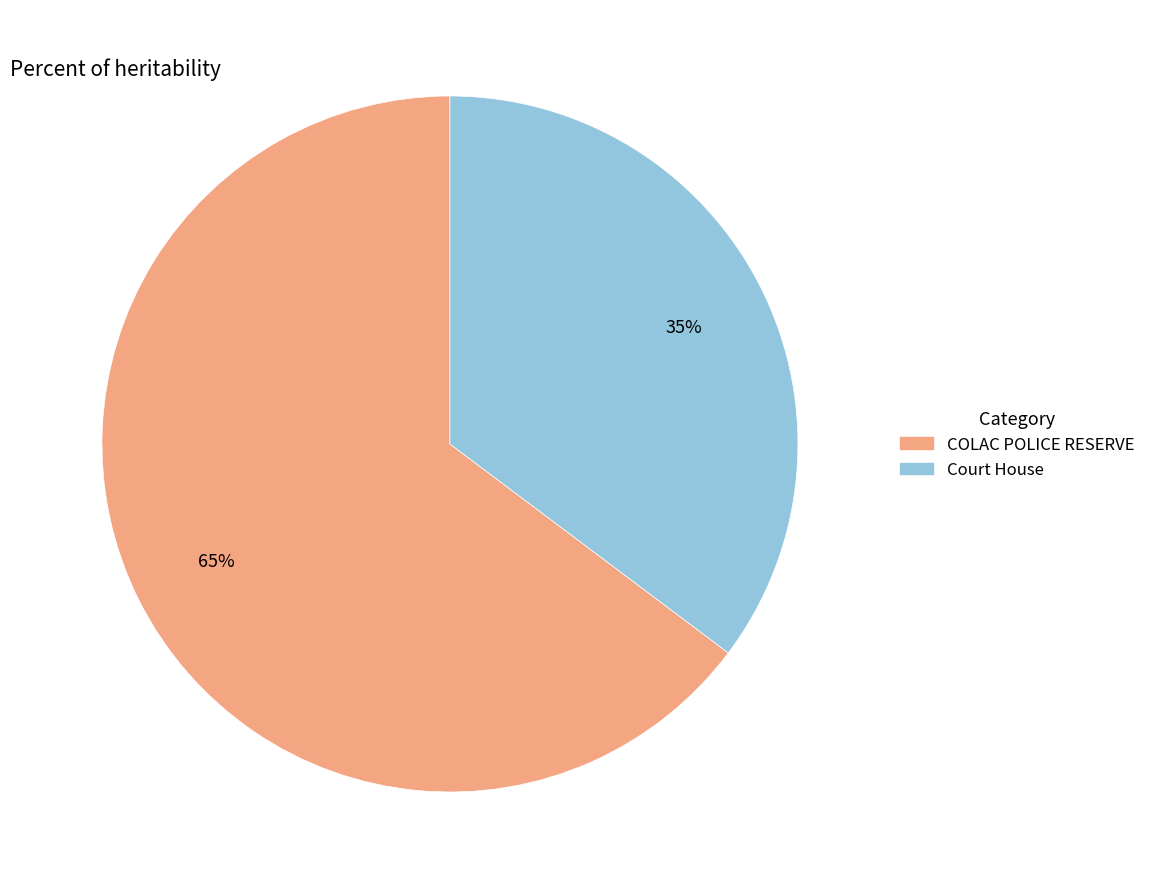

To the nearest percent, what is the combined percentage of Court House and COLAC POLICE RESERVE?

100%